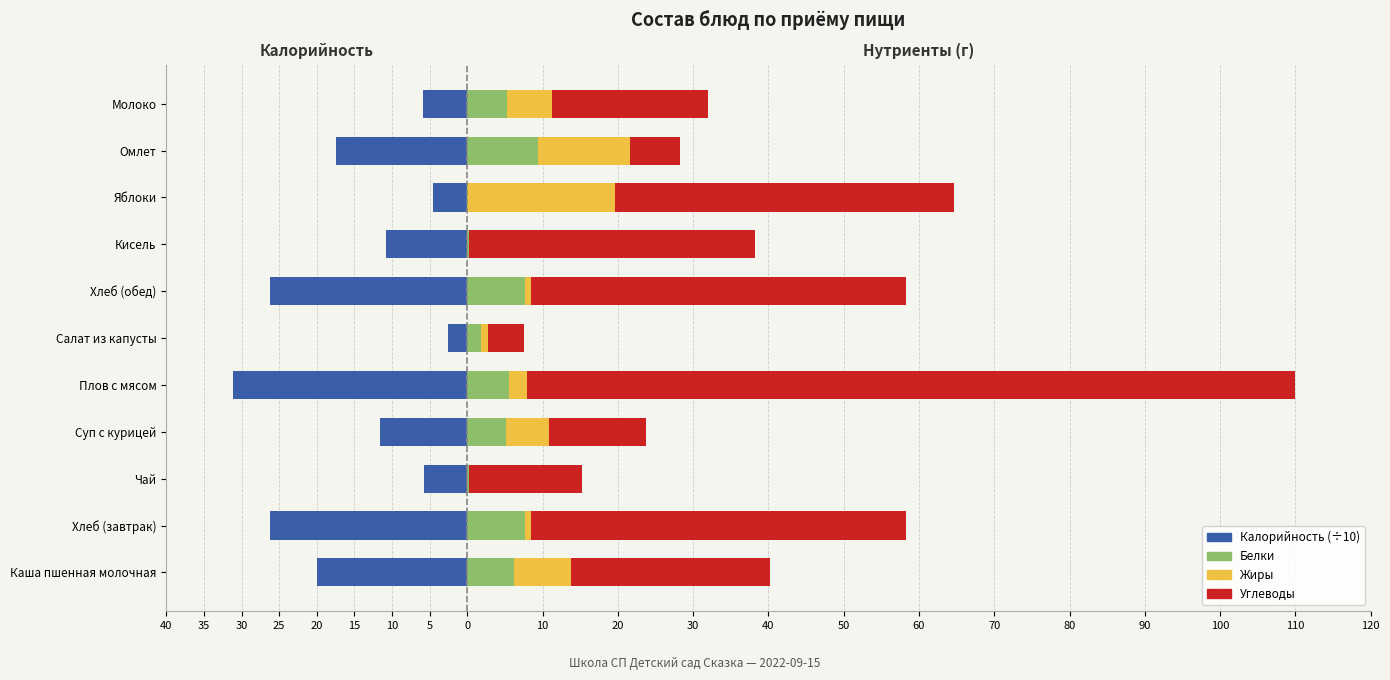

True or false: Жиры has a value of 0.3 at 10.

False